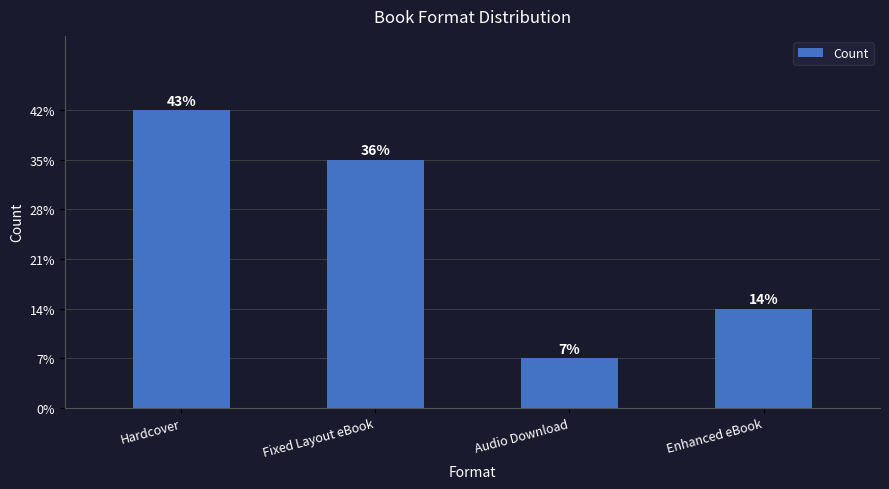

At which category does the chart reach its minimum across all series?

Audio Download